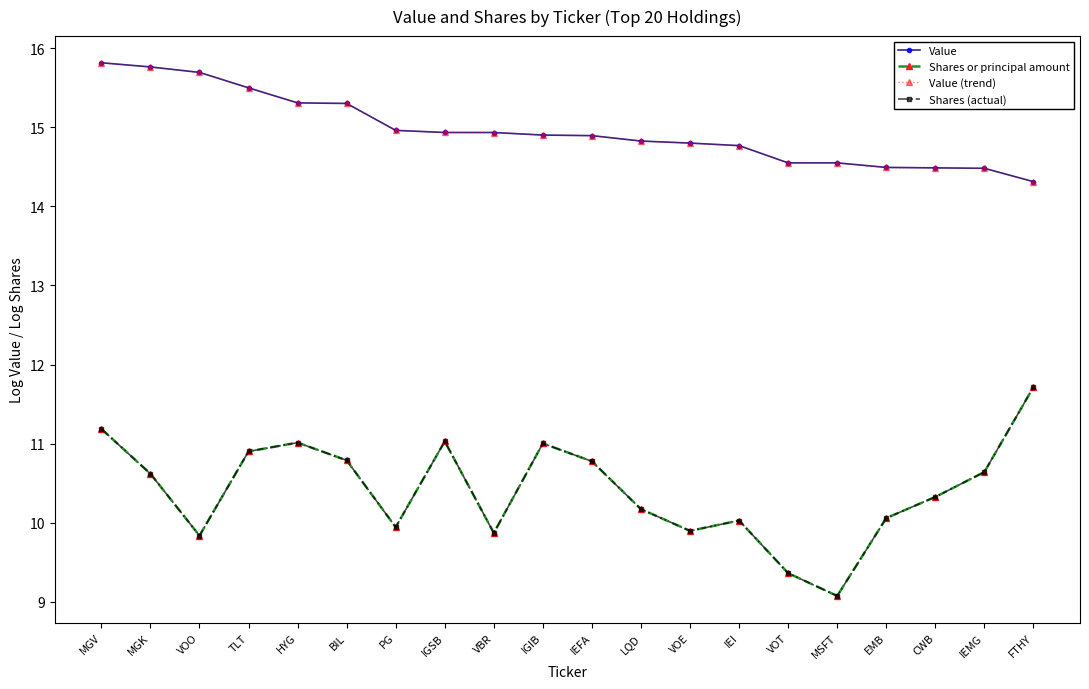

List the series in order of their peak value, highest first.

Value, Value (trend), Shares or principal amount, Shares (actual)